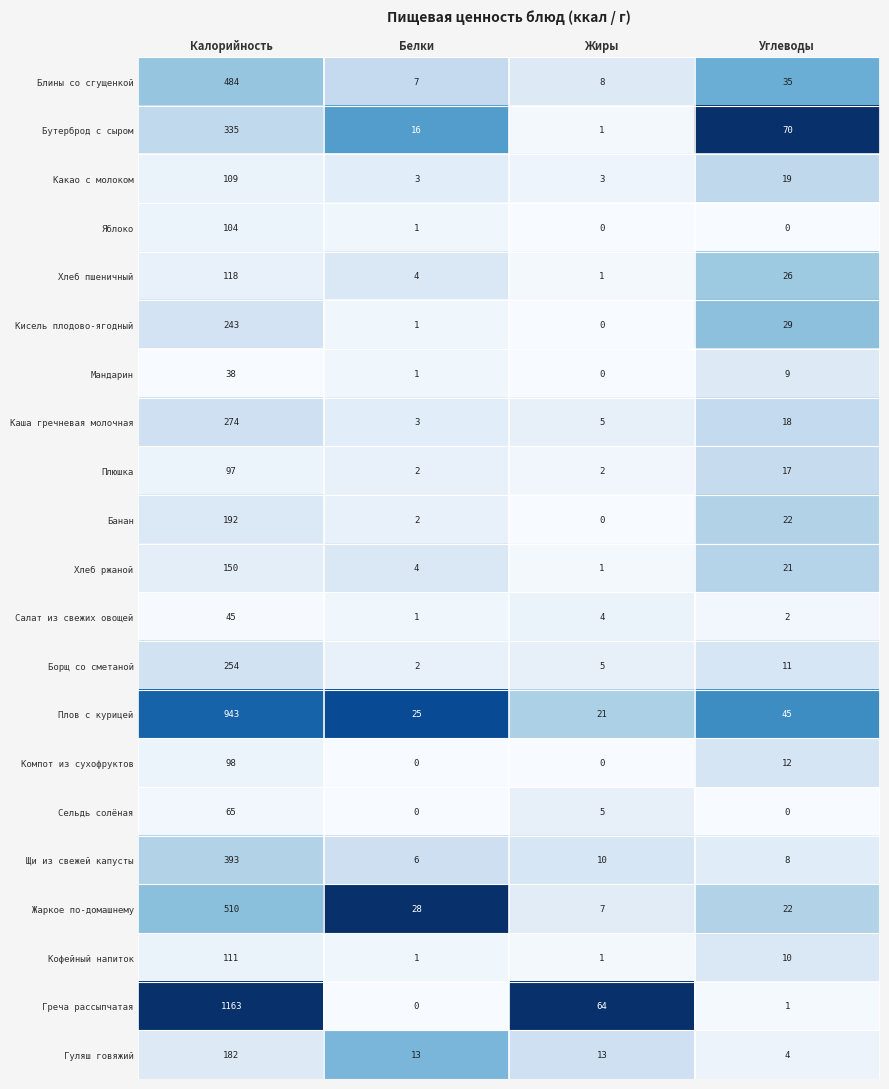

Rank the series by their maximum value, from lowest to highest.

Мандарин, Салат из свежих овощей, Сельдь солёная, Плюшка, Компот из сухофруктов, Яблоко, Какао с молоком, Кофейный напиток, Хлеб пшеничный, Хлеб ржаной, Гуляш говяжий, Банан, Кисель плодово-ягодный, Борщ со сметаной, Каша гречневая молочная, Бутерброд с сыром, Щи из свежей капусты, Блины со сгущенкой, Жаркое по-домашнему, Плов с курицей, Греча рассыпчатая